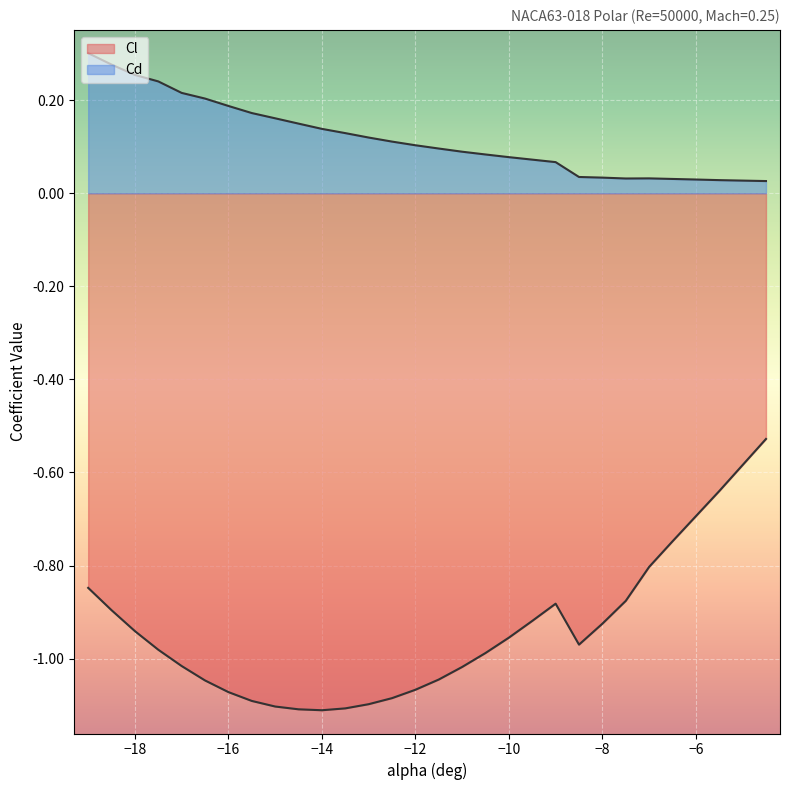

Is the value of Cl at -13.5 greater than the value of Cd at -19?

No